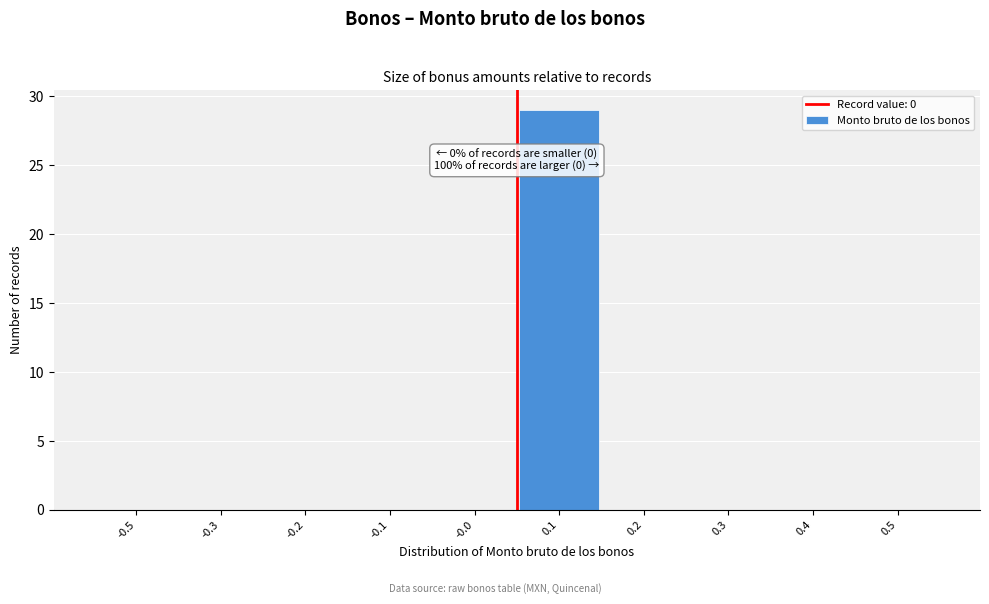

Reading left to right, list all the values displayed in this chart.

-0.5=0	-0.3=0	-0.2=0	-0.1=0	-0.0=0	0.1=29	0.2=0	0.3=0	0.4=0	0.5=0